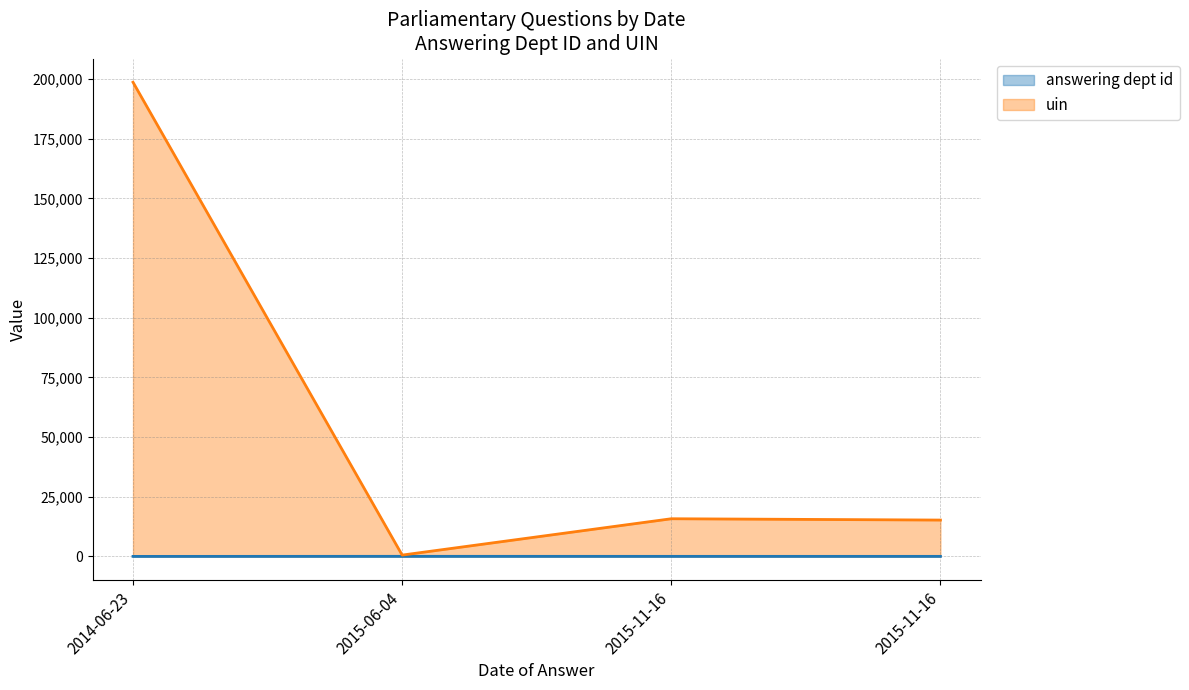

Where does the answering dept id series first go above 16?

2015-06-04